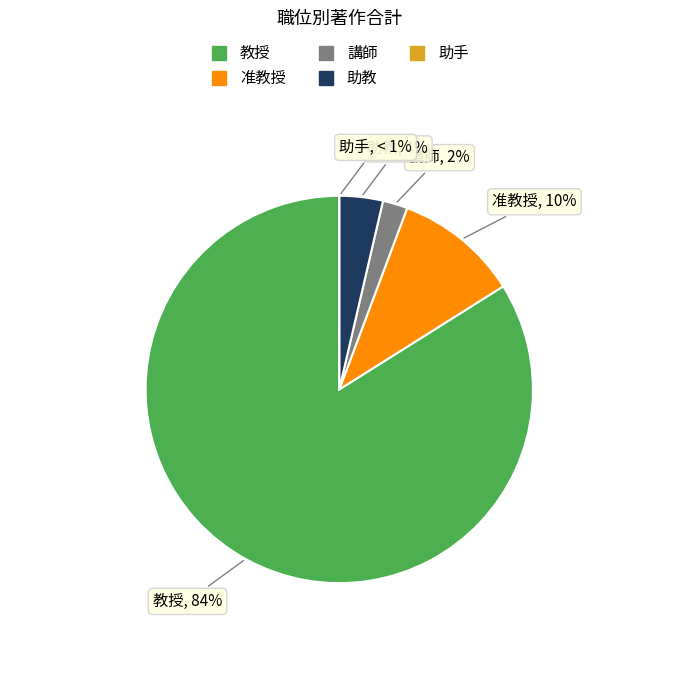

What is the change in value from 准教授 to 助教?

-17